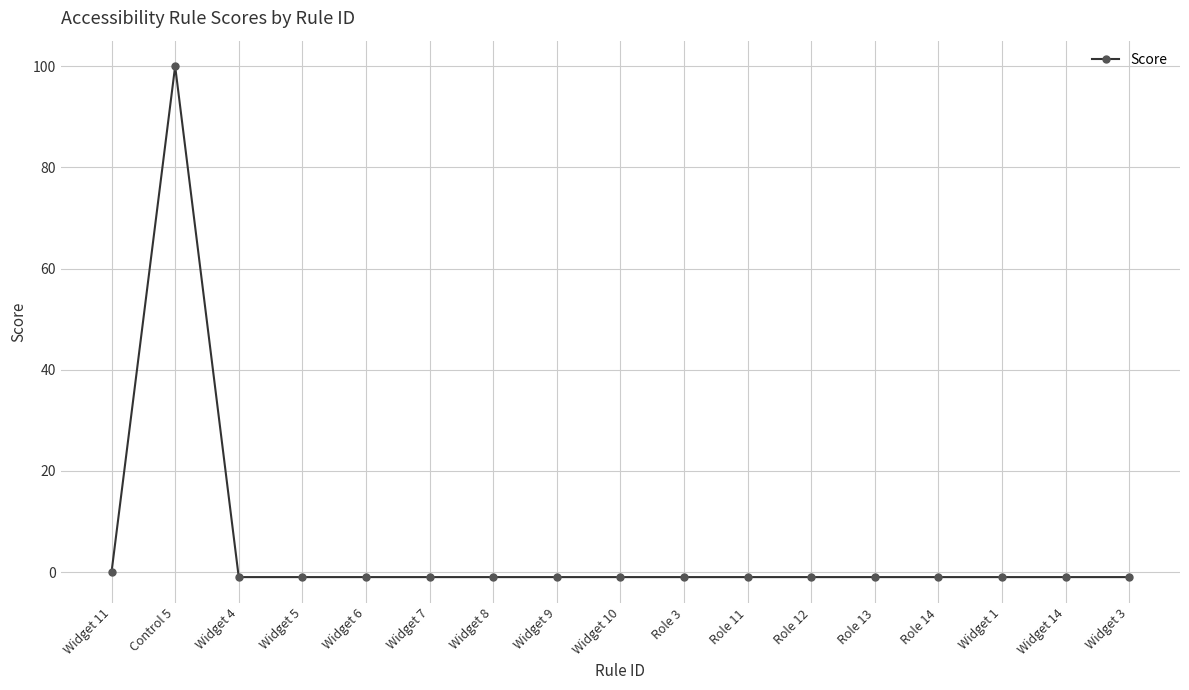

What is the sum of all values?

85